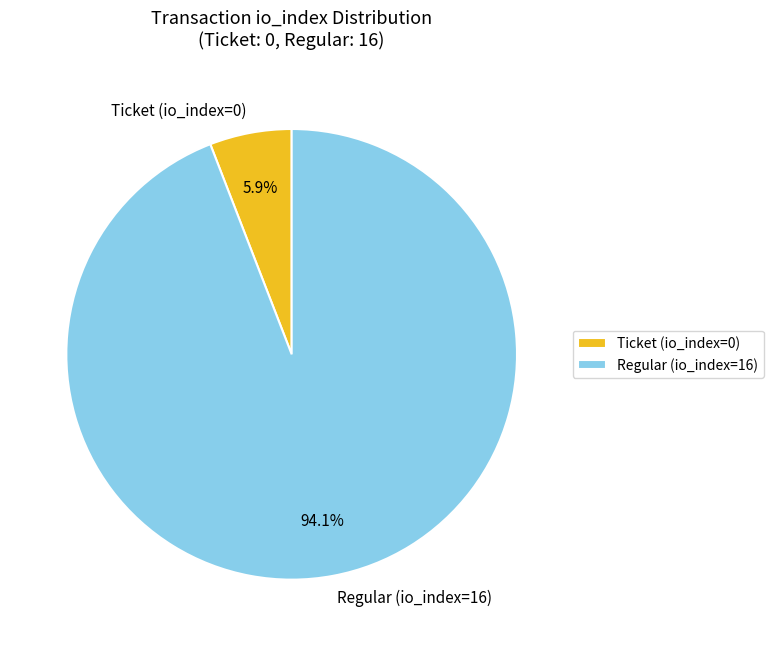

How many segments does this pie chart have?

2